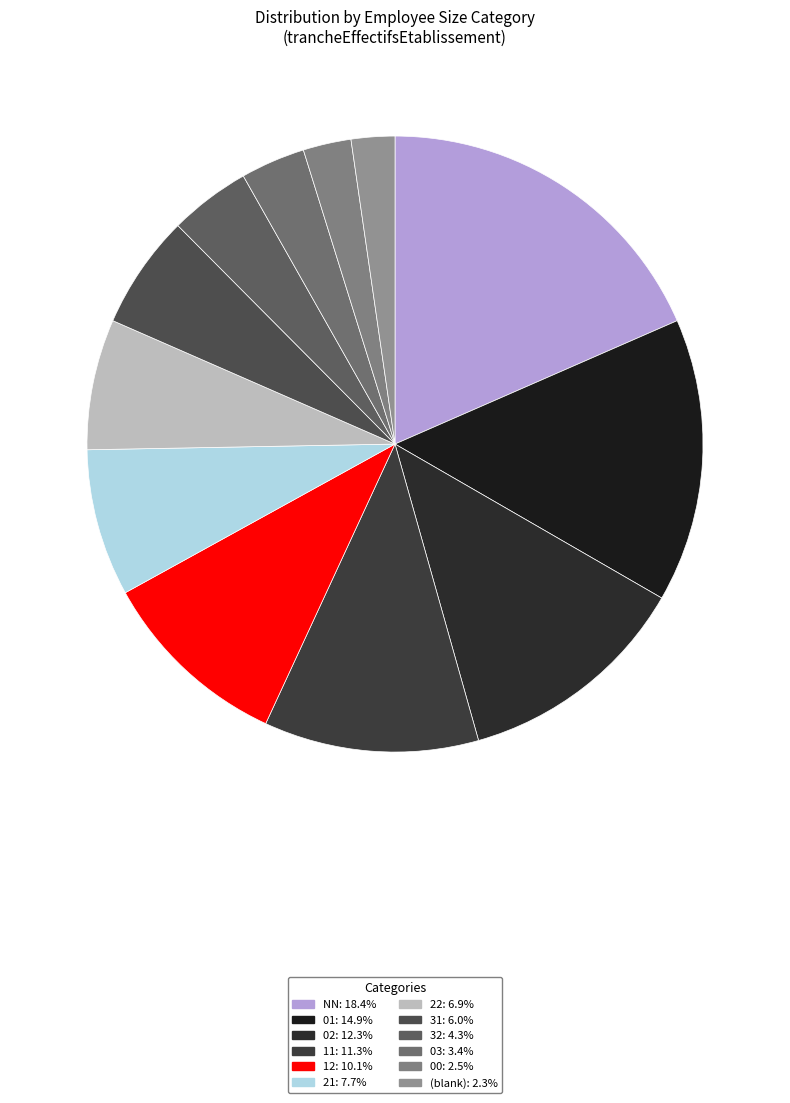

How many segments does this pie chart have?

12